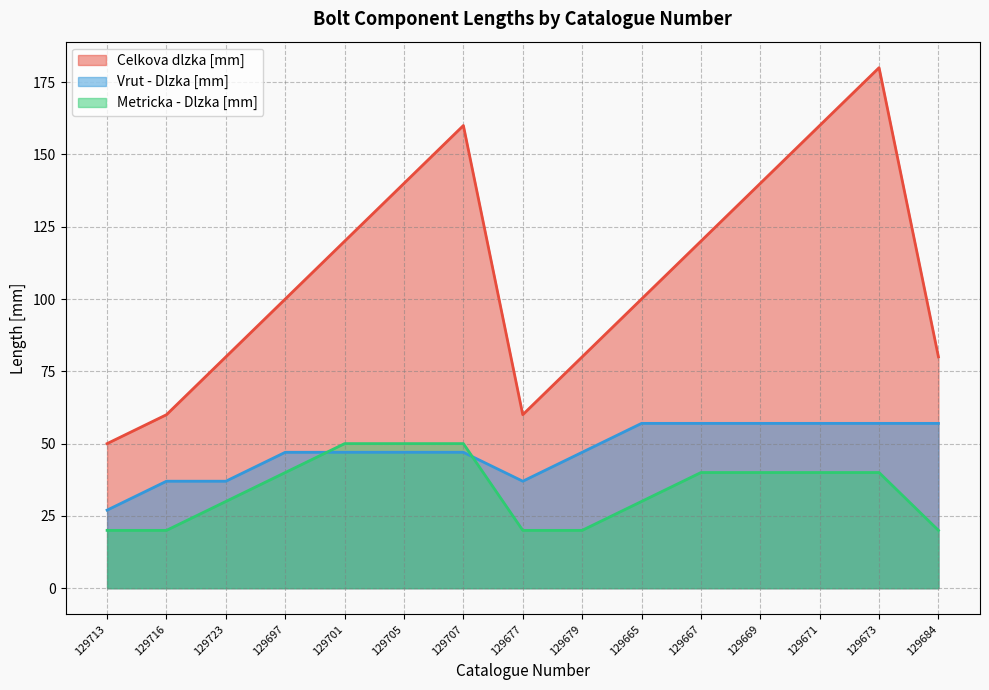

True or false: Celkova dlzka [mm] and Vrut - Dlzka [mm] intersect in this chart.

False